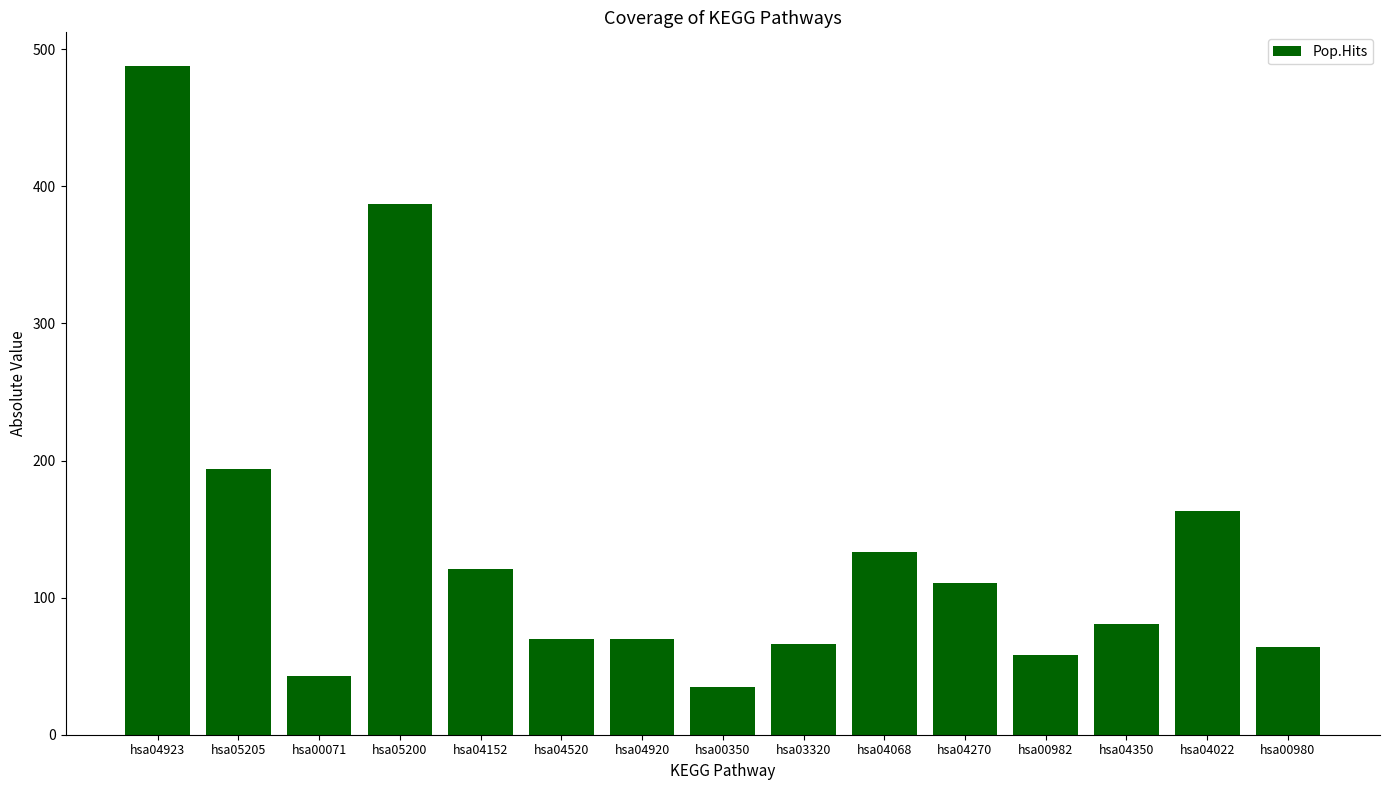

At which label is the value closest to 261?

hsa05205